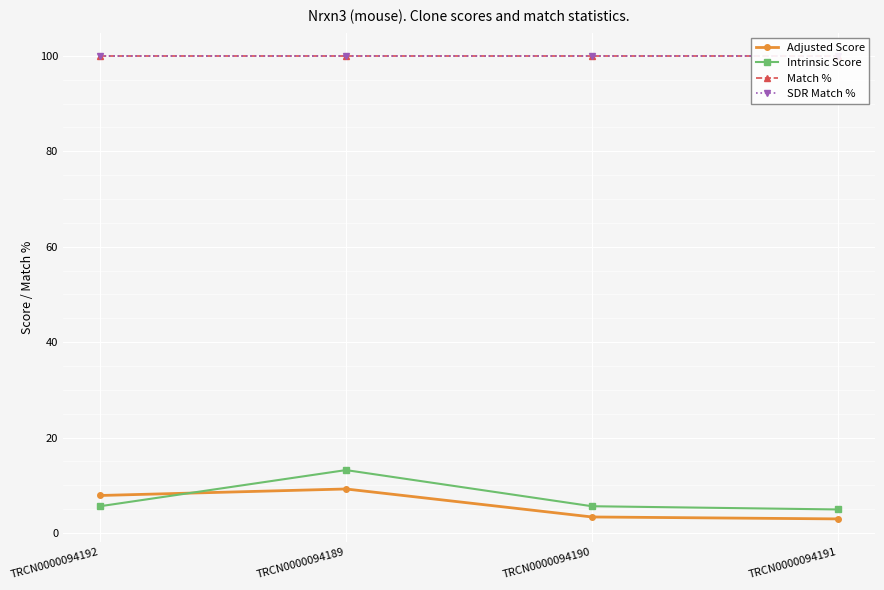

What is the value of the Intrinsic Score point at the 4th from the left?

5.0